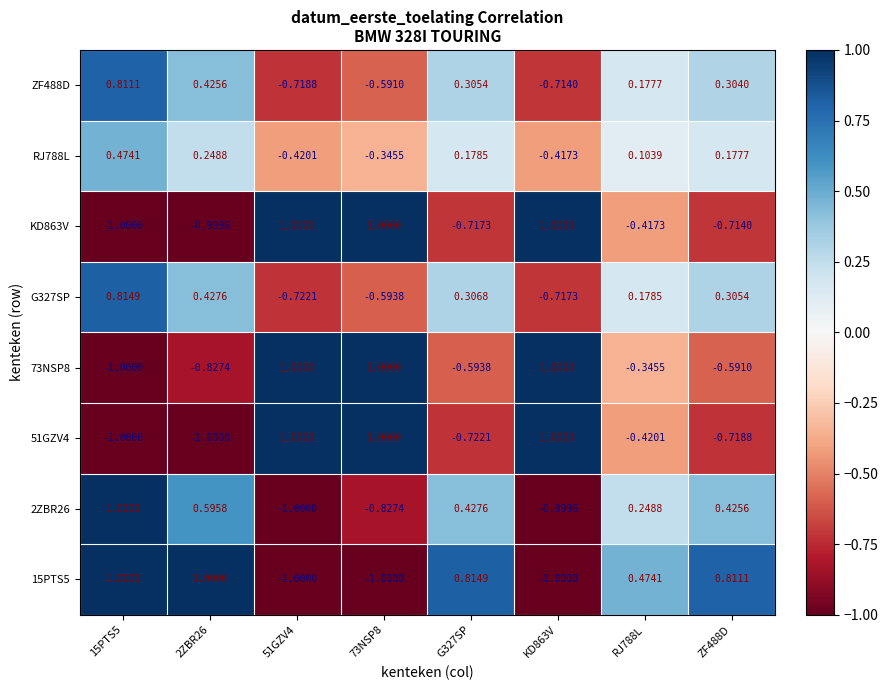

How many data points in G327SP are less than 0?

3